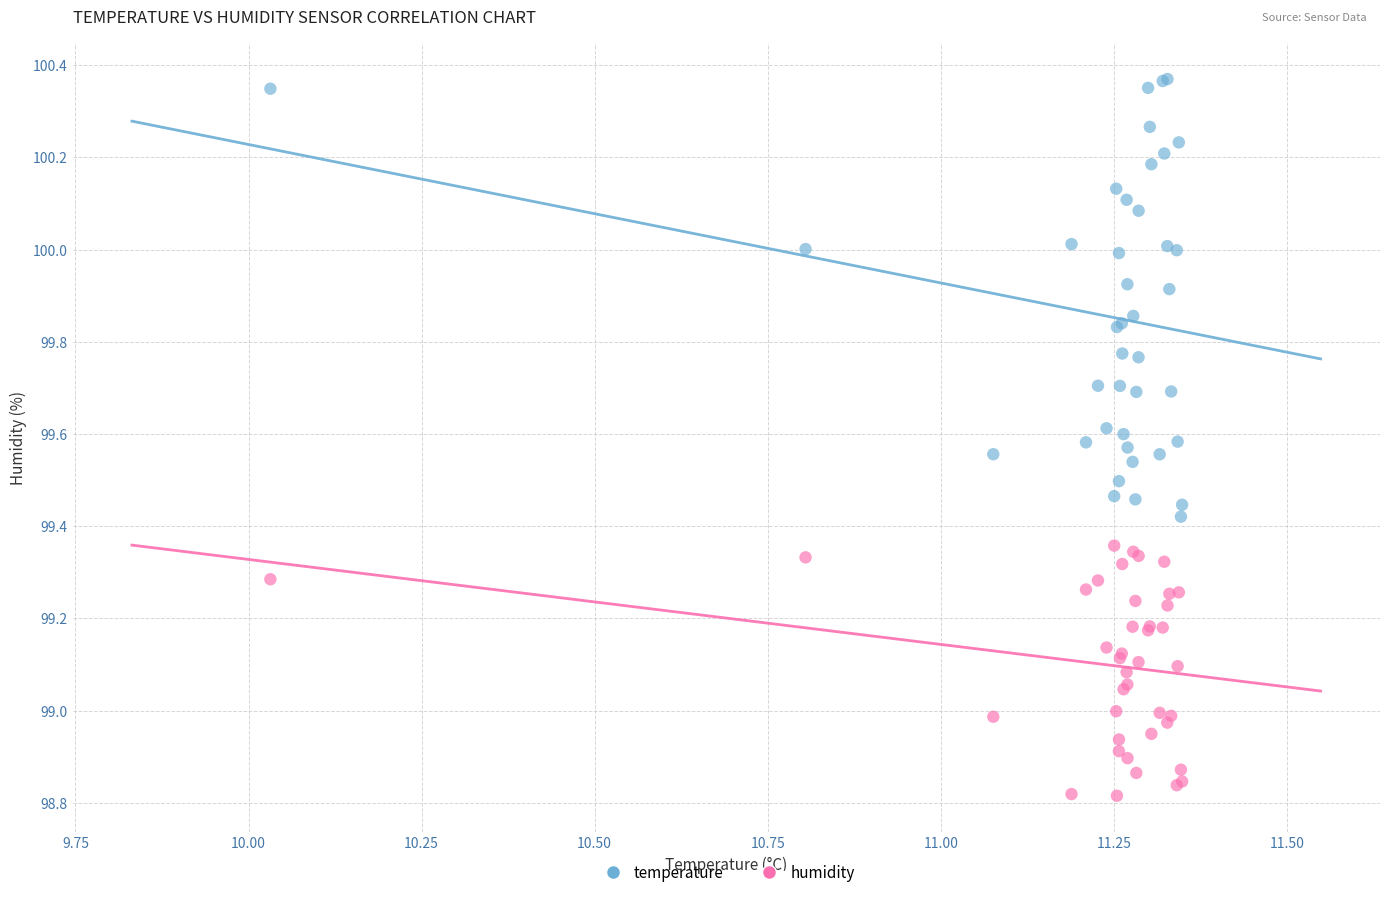

Which series contains the lowest Y value?

humidity